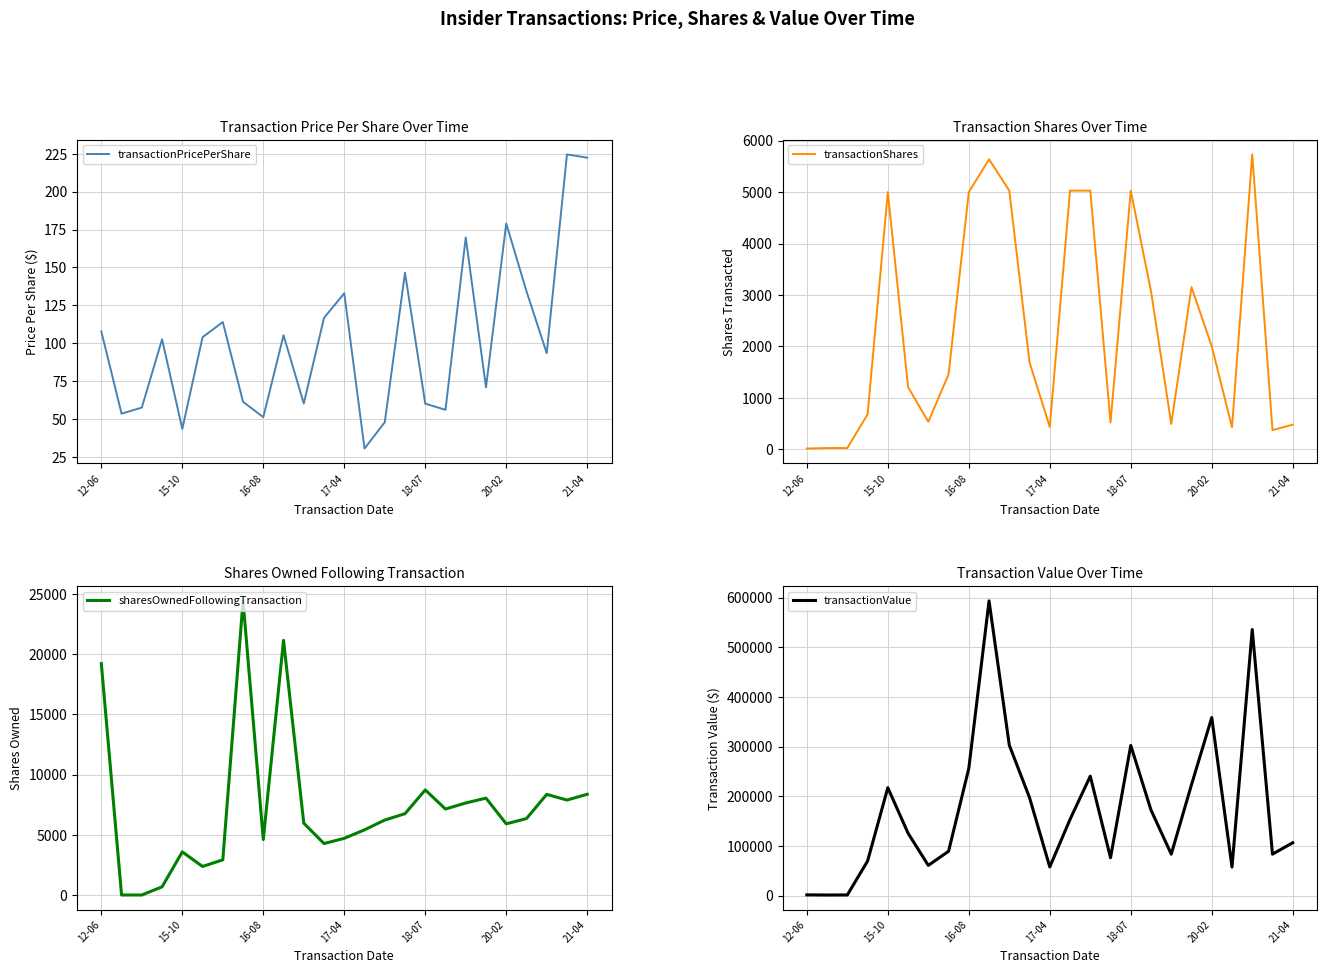

Is it true that transactionShares equals 880.5 at 15?

False